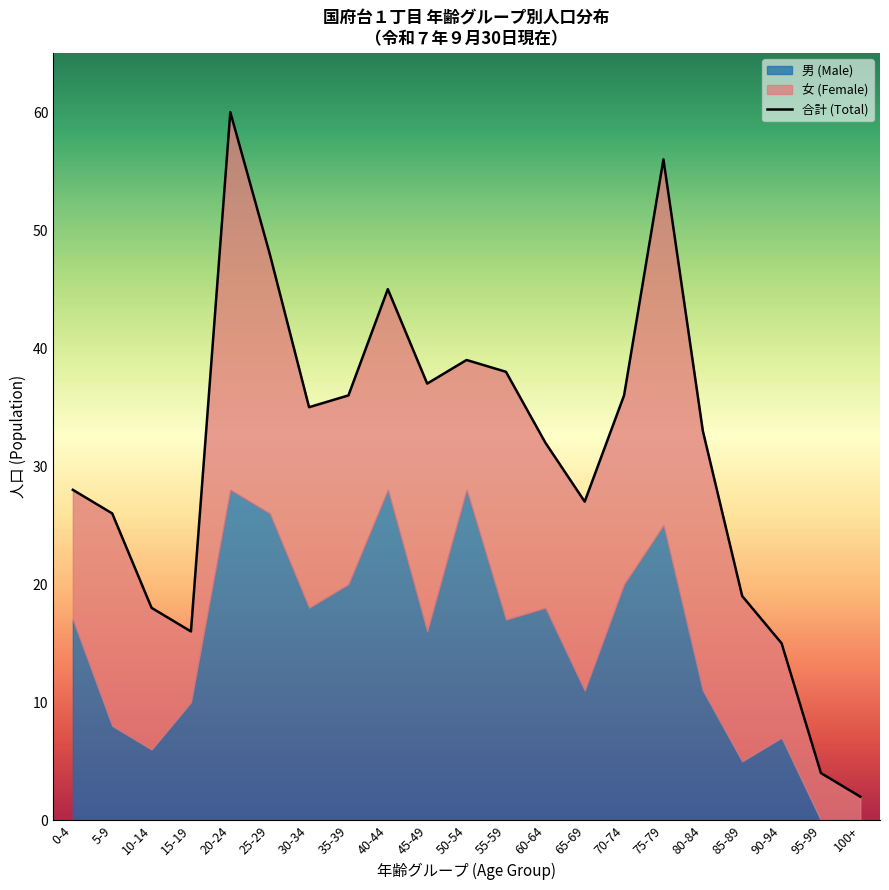

What position from the left is 75-79?

16